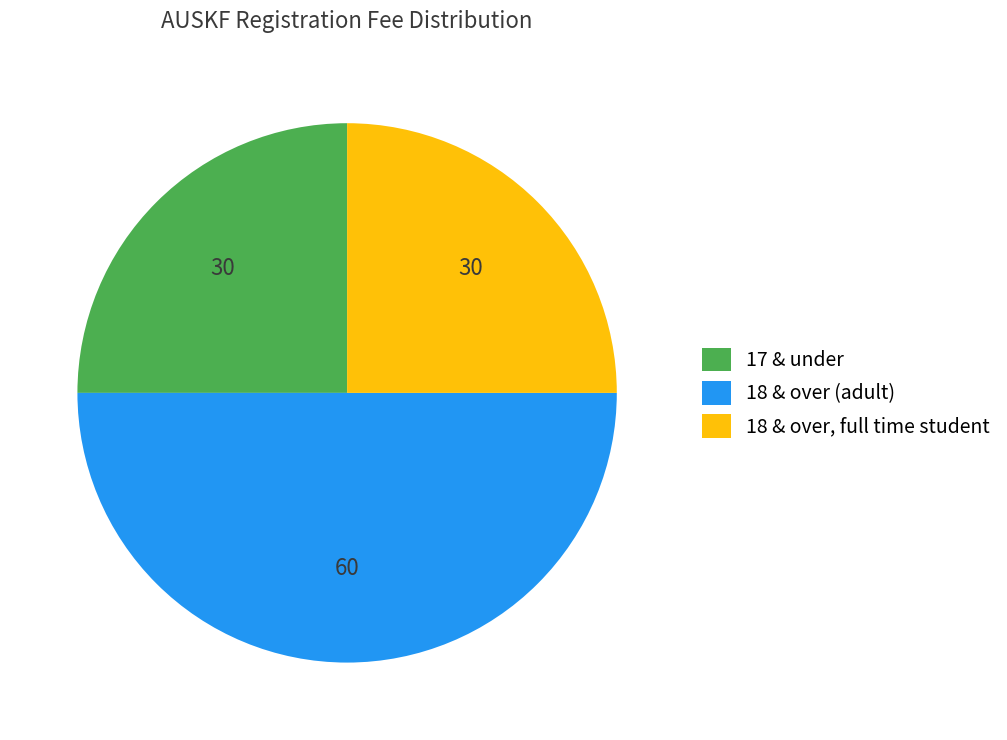

Is 18 & over, full time student the majority of the pie?

No